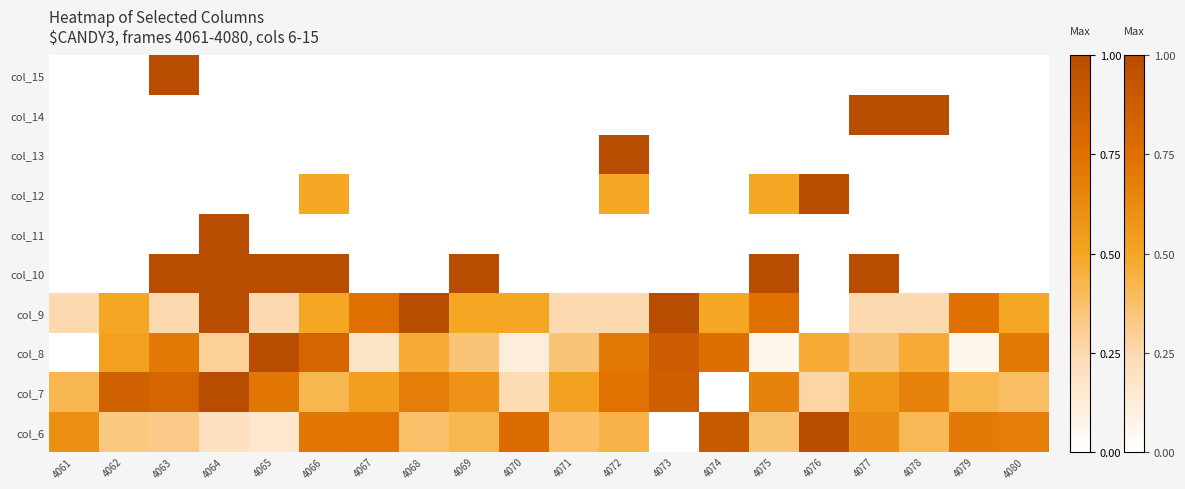

Rank the categories by value from highest to lowest.

4063, 4061, 4062, 4064, 4065, 4066, 4067, 4068, 4069, 4070, 4071, 4072, 4073, 4074, 4075, 4076, 4077, 4078, 4079, 4080